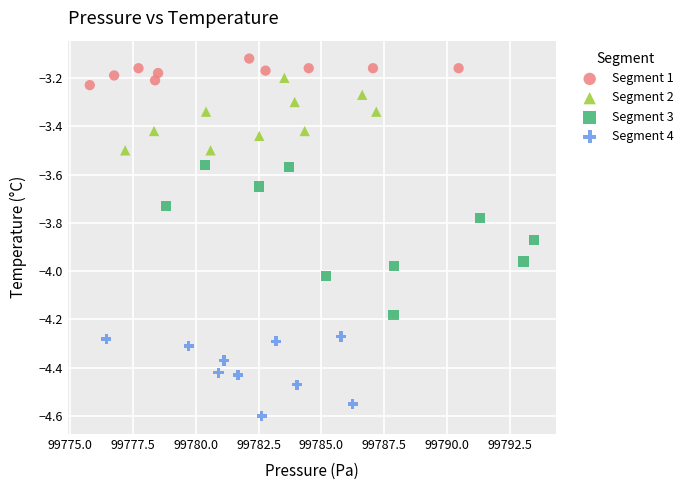

Which series has the widest spread of Y values?

Segment 3